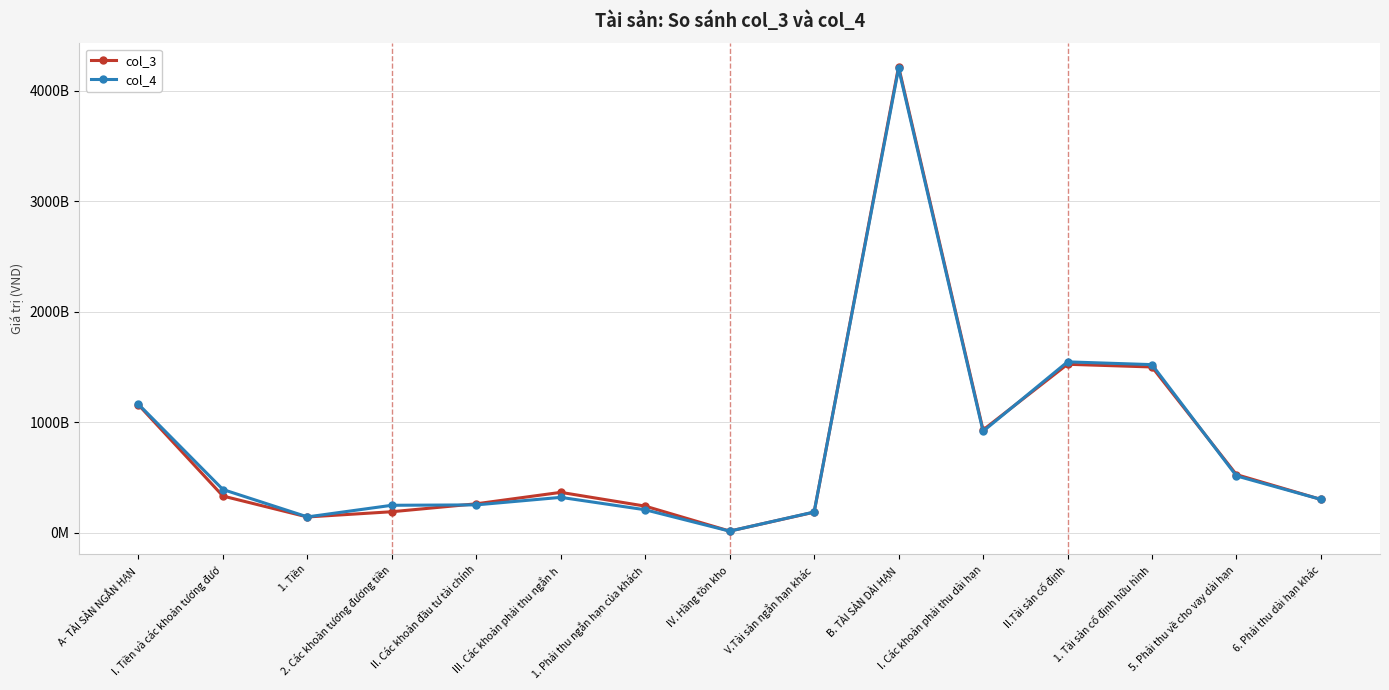

Rank the series by their maximum value, from highest to lowest.

col_3, col_4